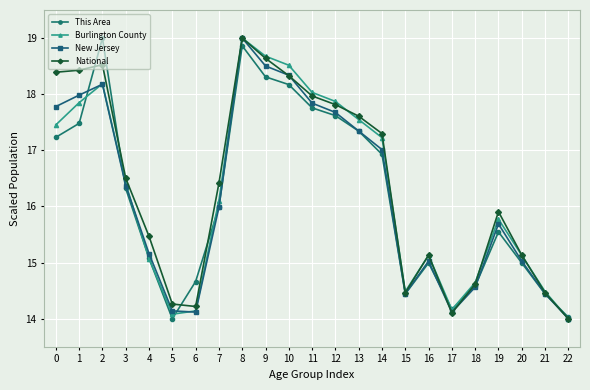

What is the maximum value shown in the chart?

19.0